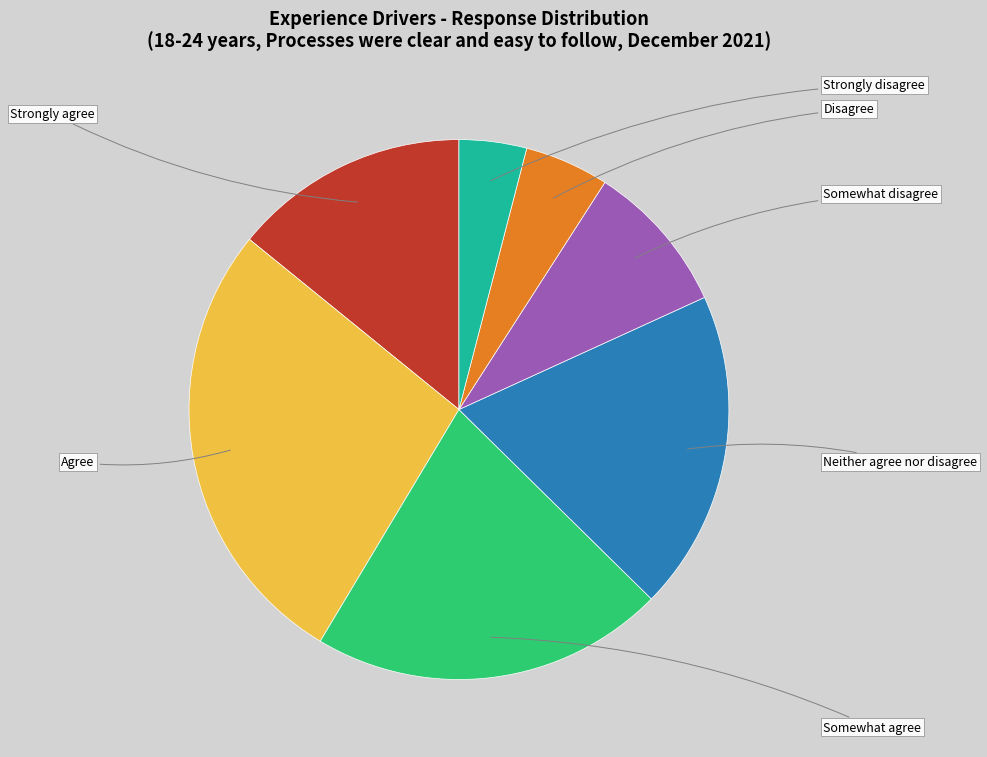

Which category has the smallest portion of the pie?

Strongly disagree